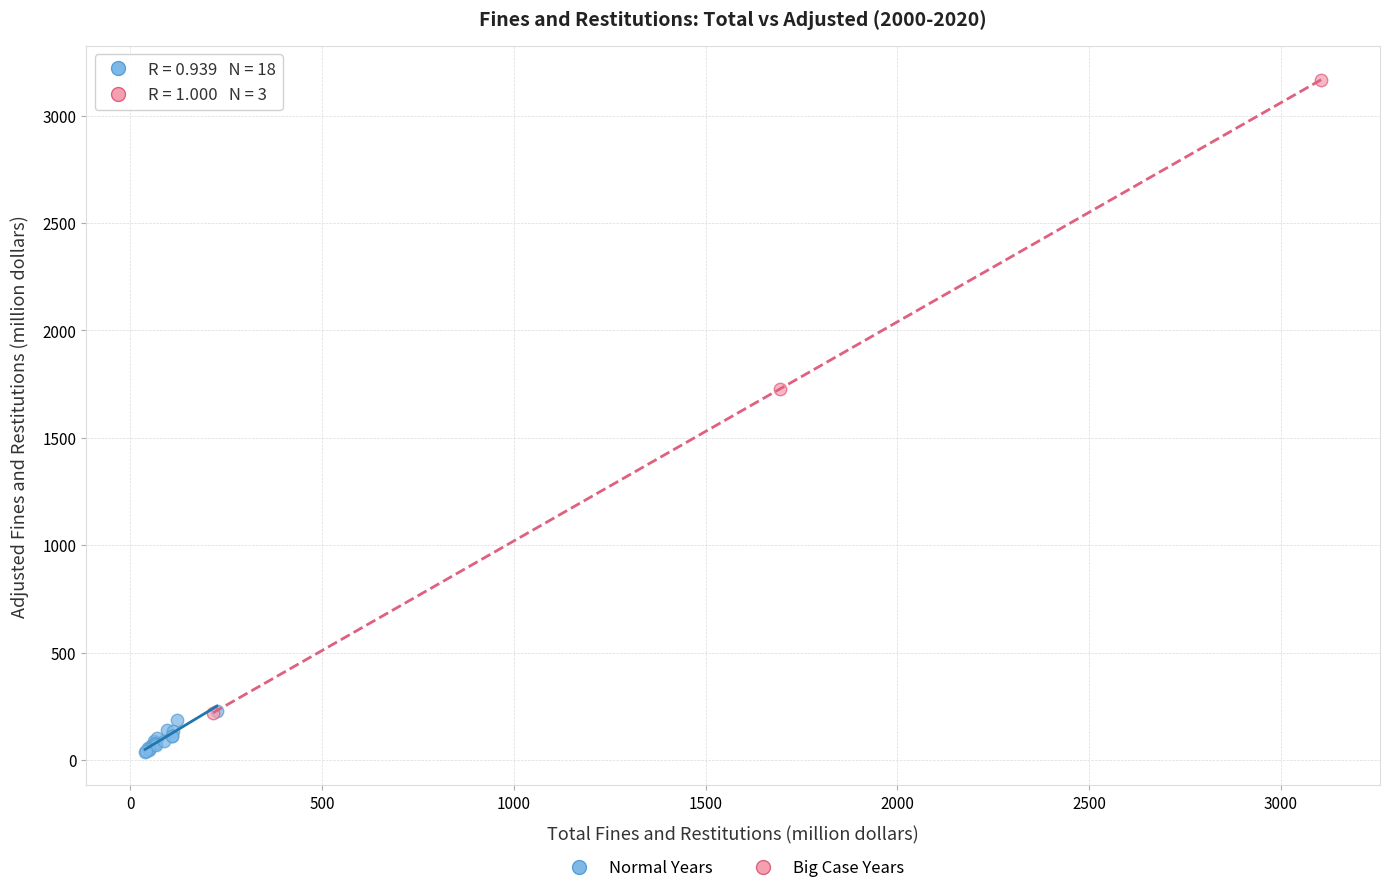

Which series reaches the maximum Y coordinate?

Big Case Years